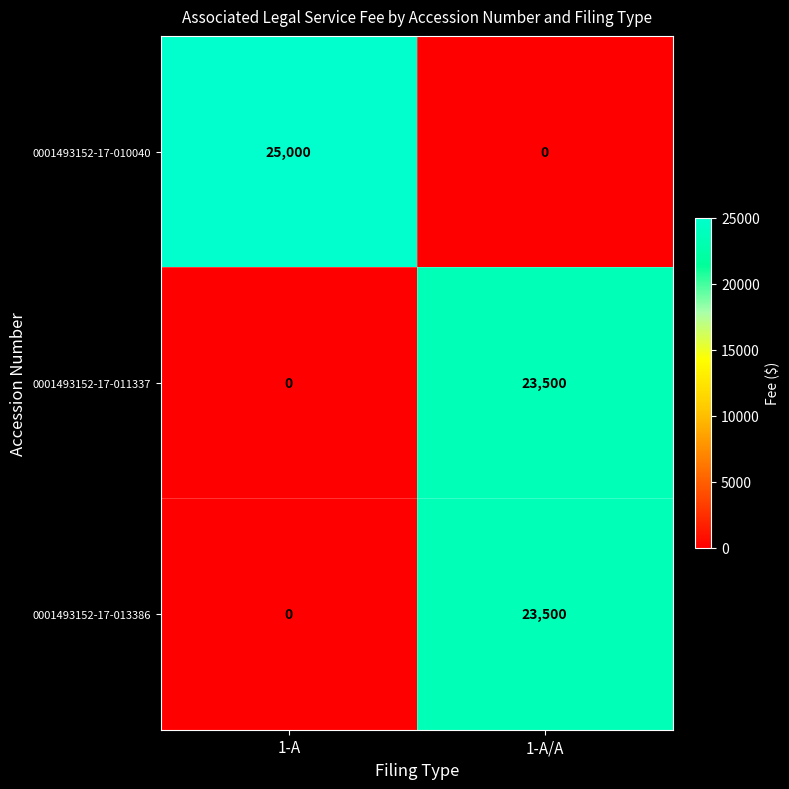

What is the highest value of the 0001493152-17-013386 series?

23500